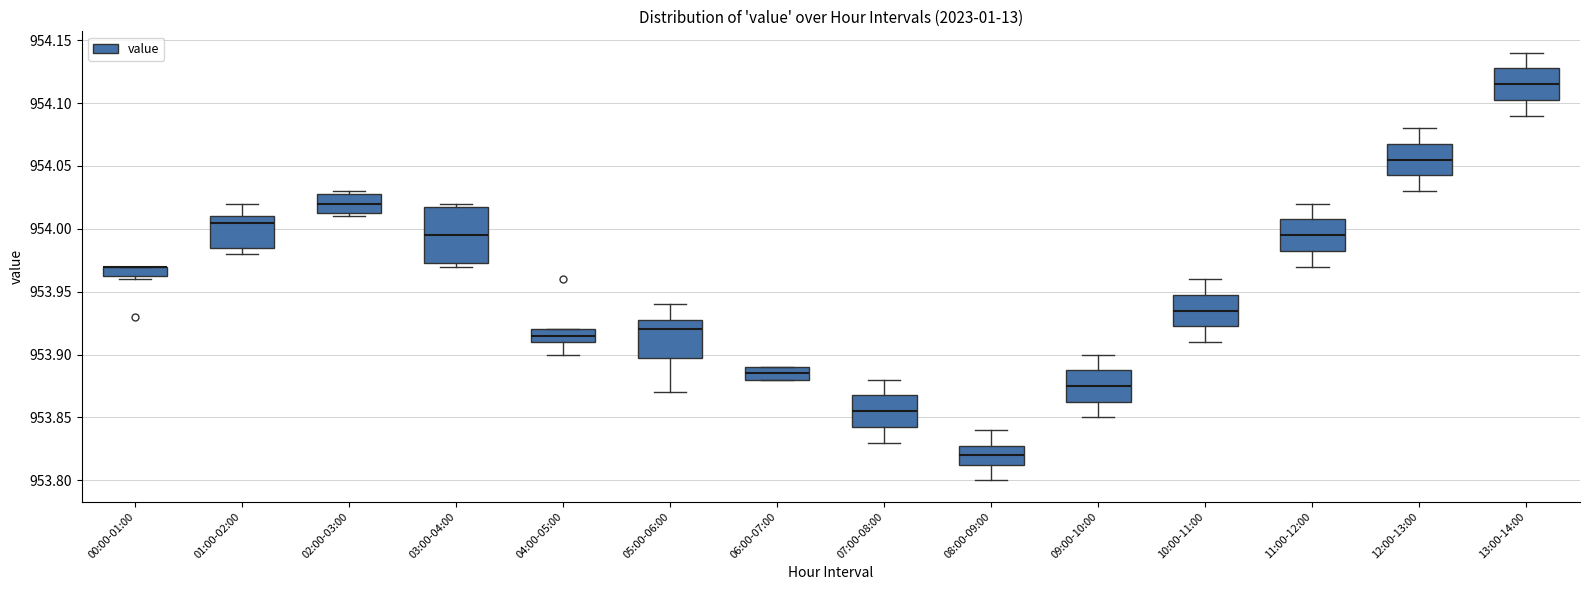

Where is the upper edge of the box for 10:00-11:00 on the y-axis? The values are not printed on the chart, so give them approximately, as read against the axis.

953.950